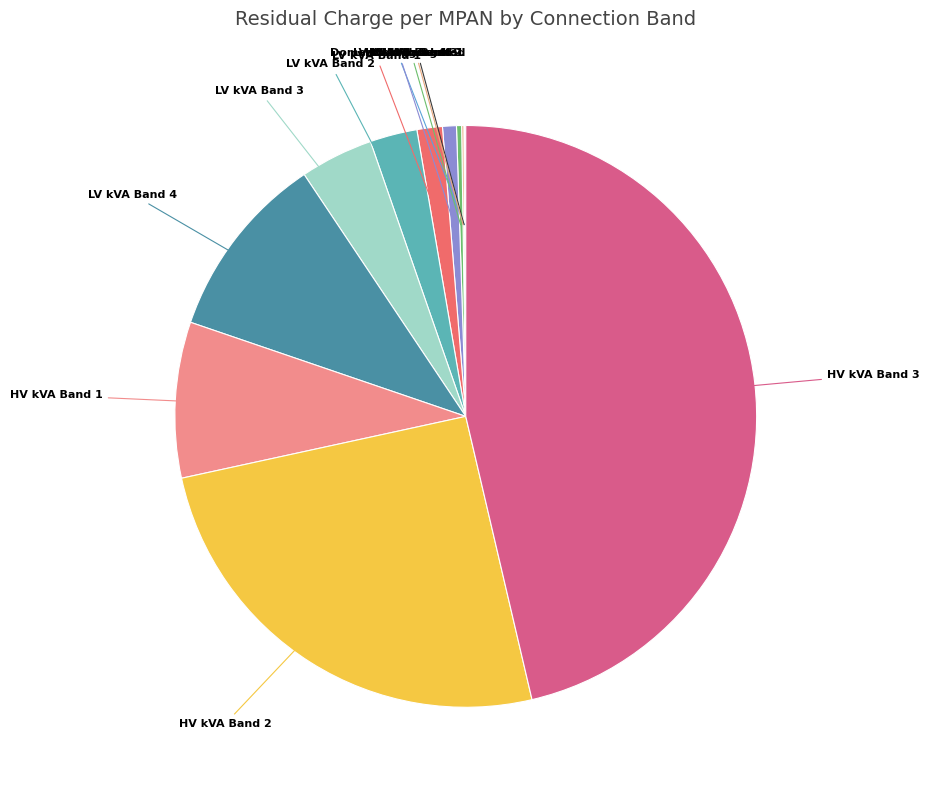

Approximately how many times larger is the value at HV kVA Band 3 compared to LV kVA Band 2?

17.7